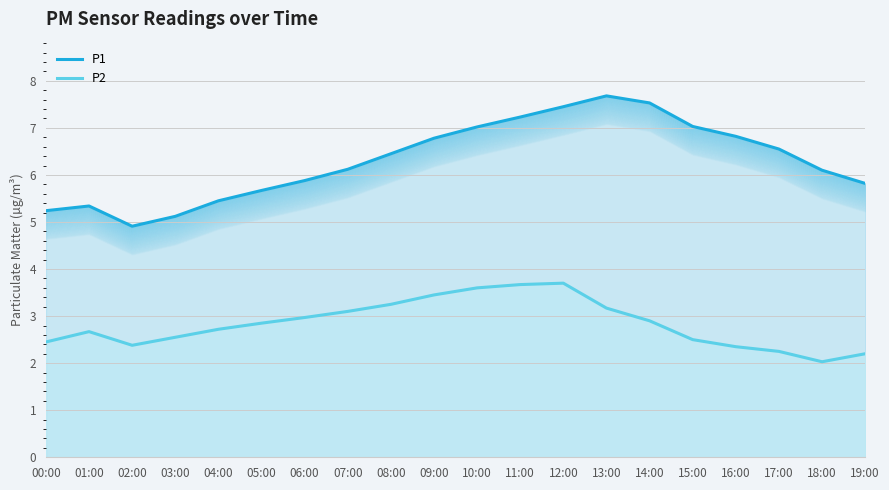

True or false: P1 has more than 0 interior local peaks.

True